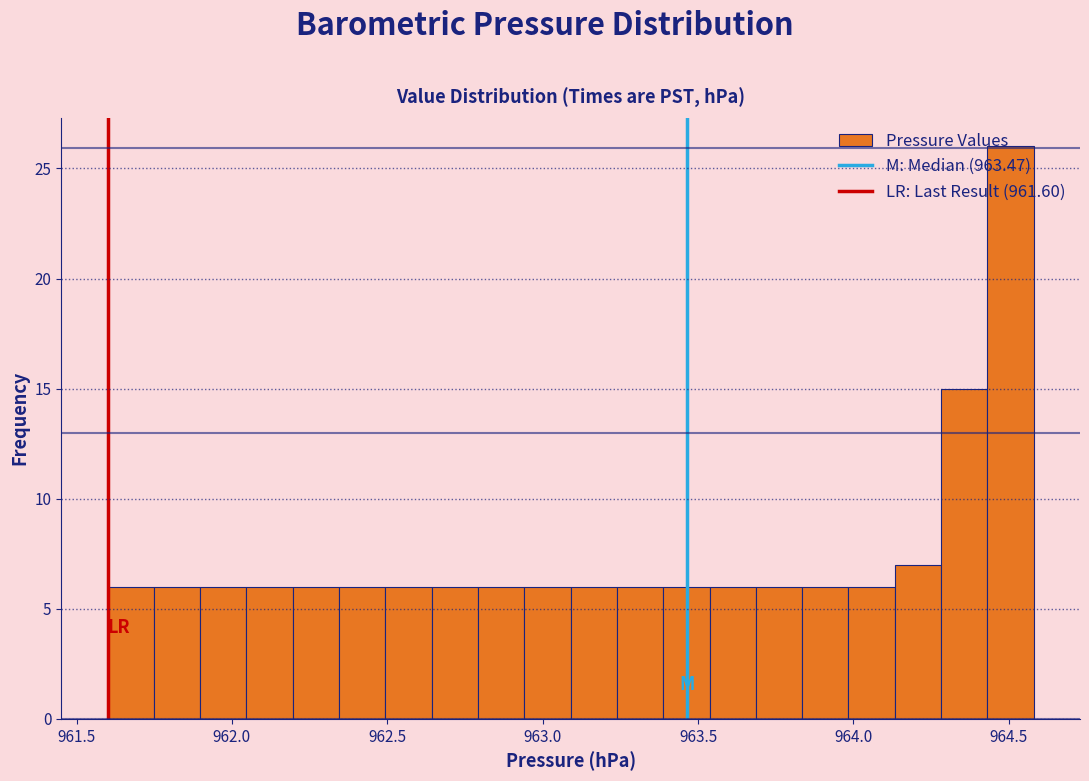

Around what value on the x-axis is the tallest bar? Give the approximate position of its centre, as read against the axis.

964.50